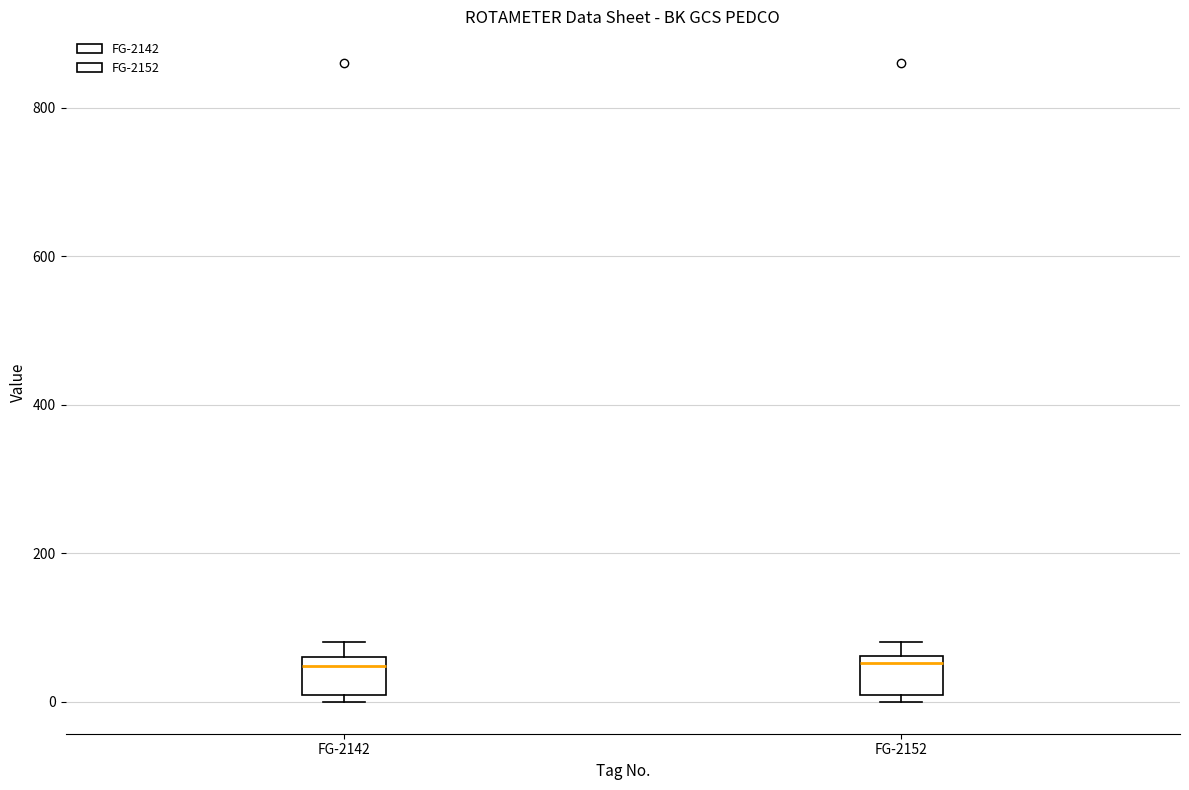

Reading left to right, read every box against the y-axis: the position of its median line, the range the box covers, and the ends of its whiskers. The values are not printed on the chart, so give them approximately, as read against the axis.

FG-2142: median 40, box 0 to 60, whiskers 0 (just below the box's lower edge) to 80
FG-2152: median 60 (just below the box's upper edge), box 0 to 60, whiskers 0 (just below the box's lower edge) to 80